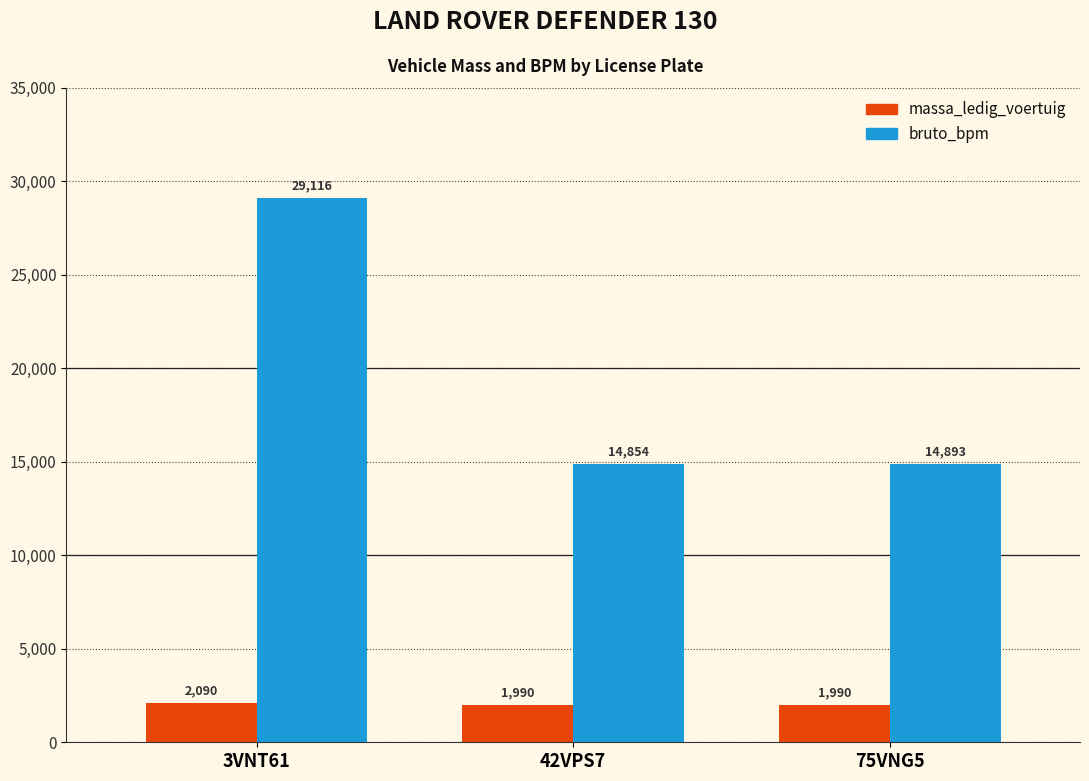

At which category does the chart reach its peak across all series?

3VNT61